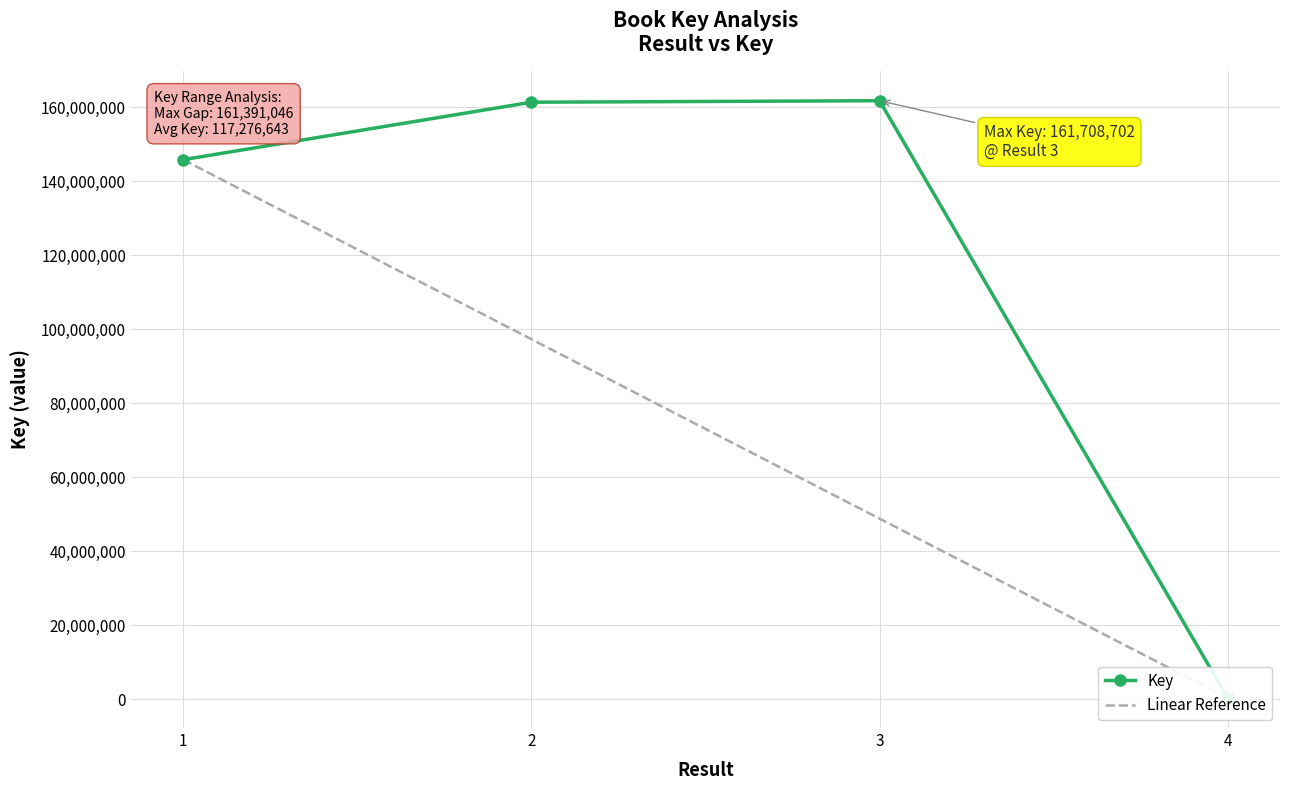

Reading left to right, list all the values displayed in this chart.

Key: 145777587.0	161302629.0	161708702.0	317656.0
Linear Reference: 145777587.0	97290943.3	48804299.7	317656.0